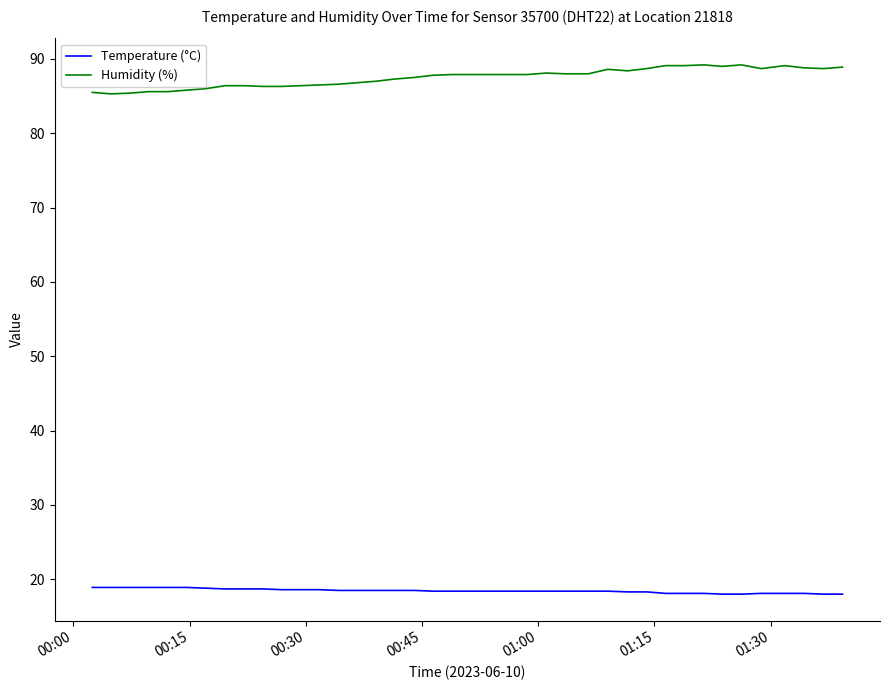

List the series in order of their overall mean, highest first.

Humidity (%), Temperature (°C)